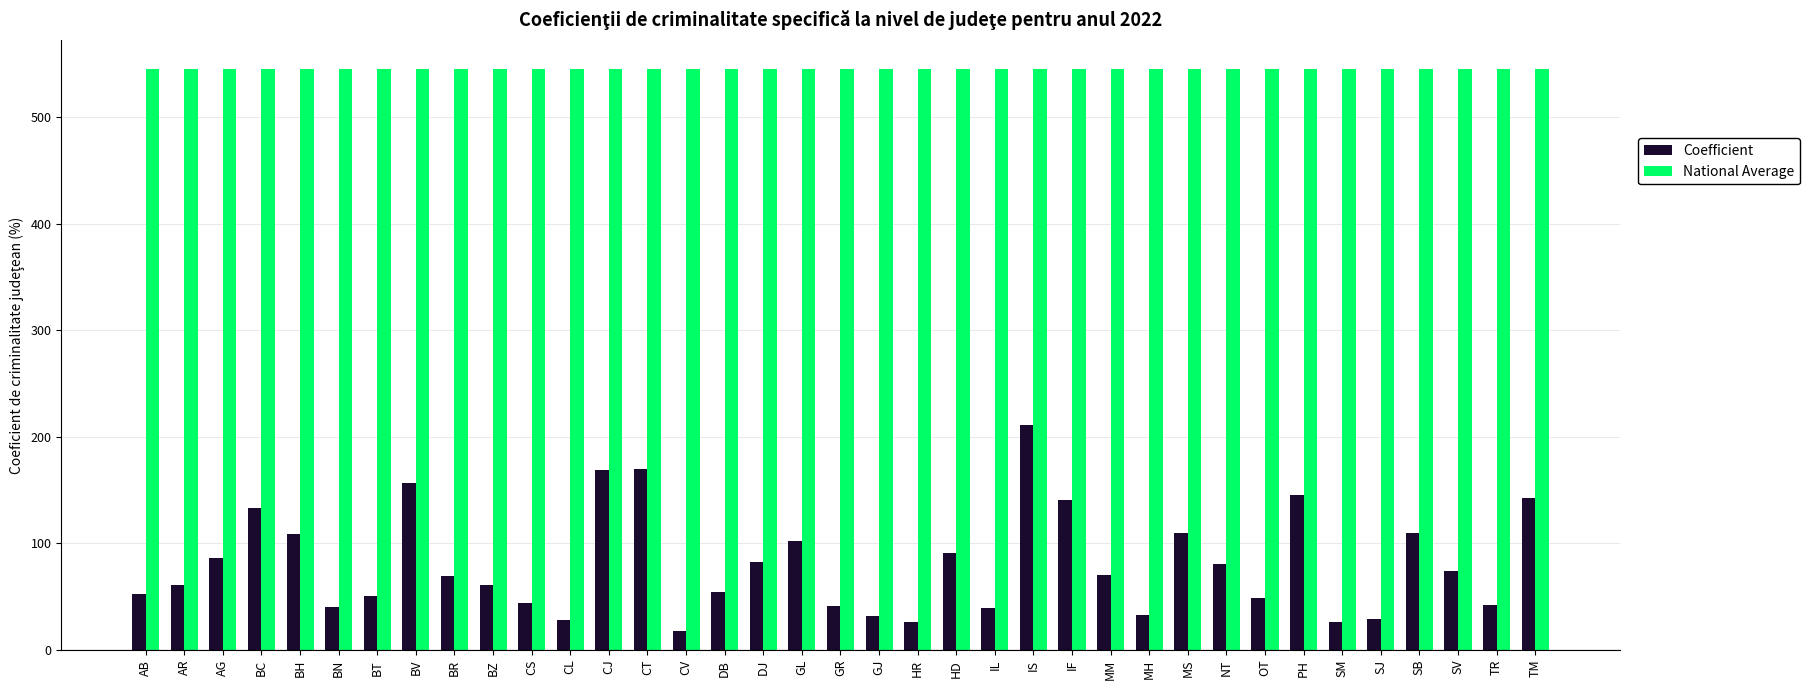

Which category has the highest value in the Coefficient series?

IS